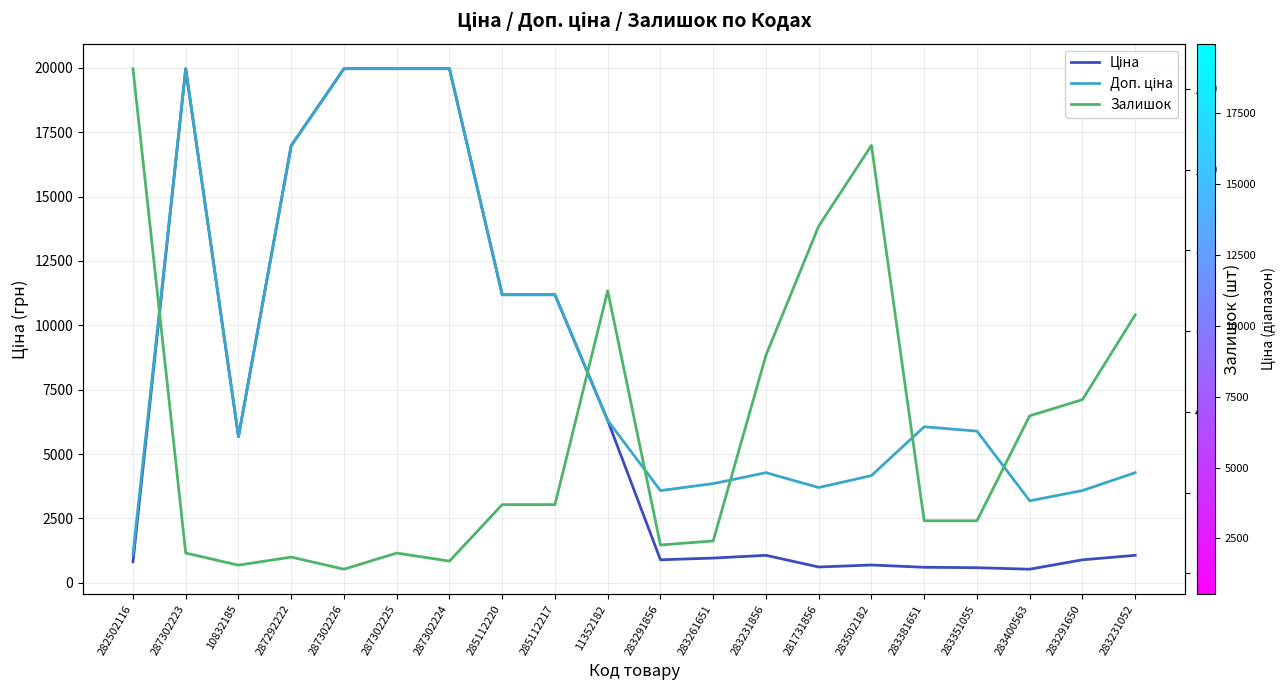

Where is the first local minimum for Доп. ціна?

10832185